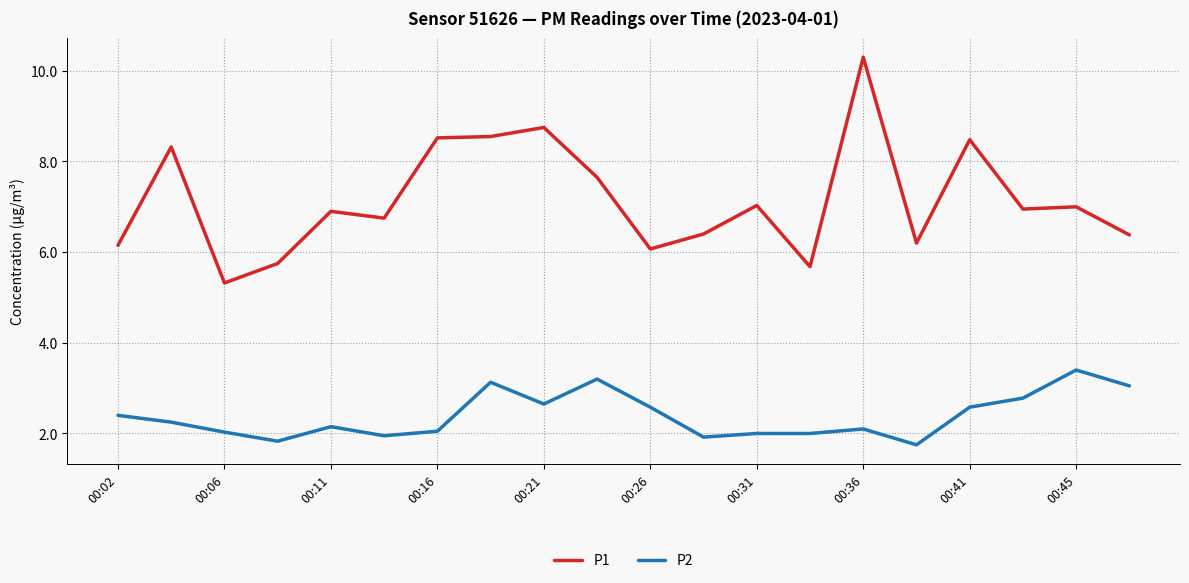

Which series has the largest range (max minus min)?

P1